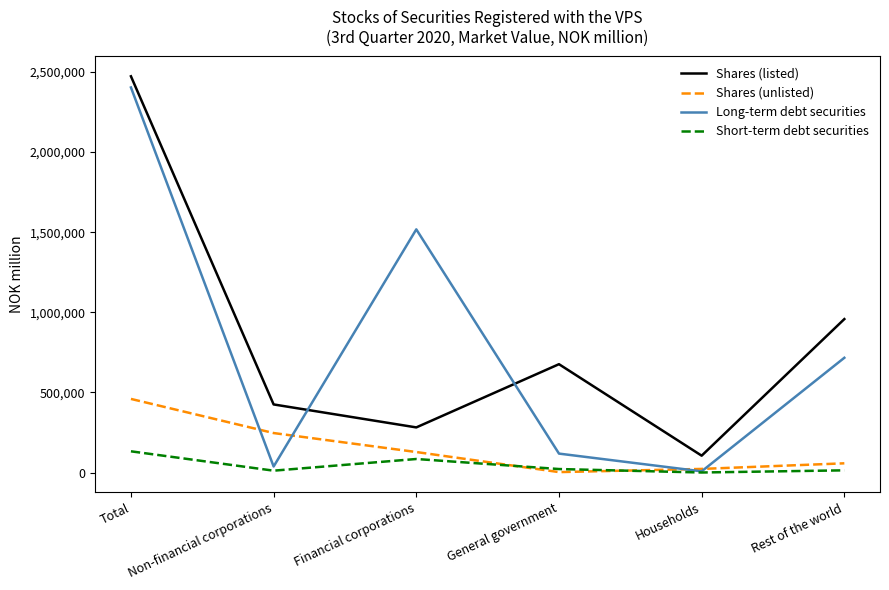

What is the difference between the highest and lowest values at Financial corporations?

1433350